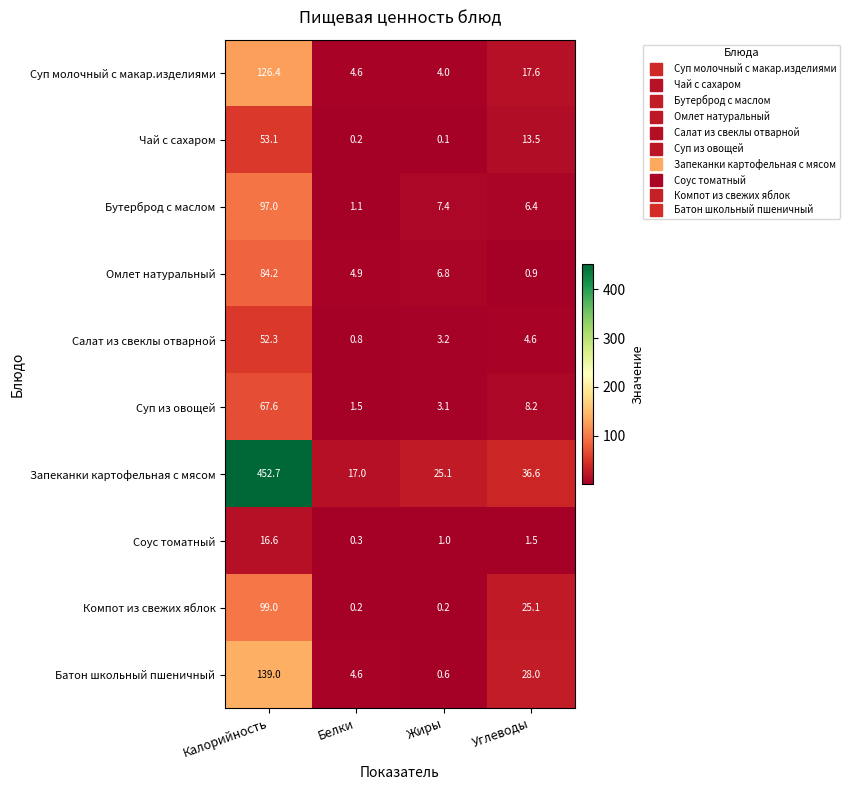

Which label corresponds to the smallest value in the chart?

Жиры